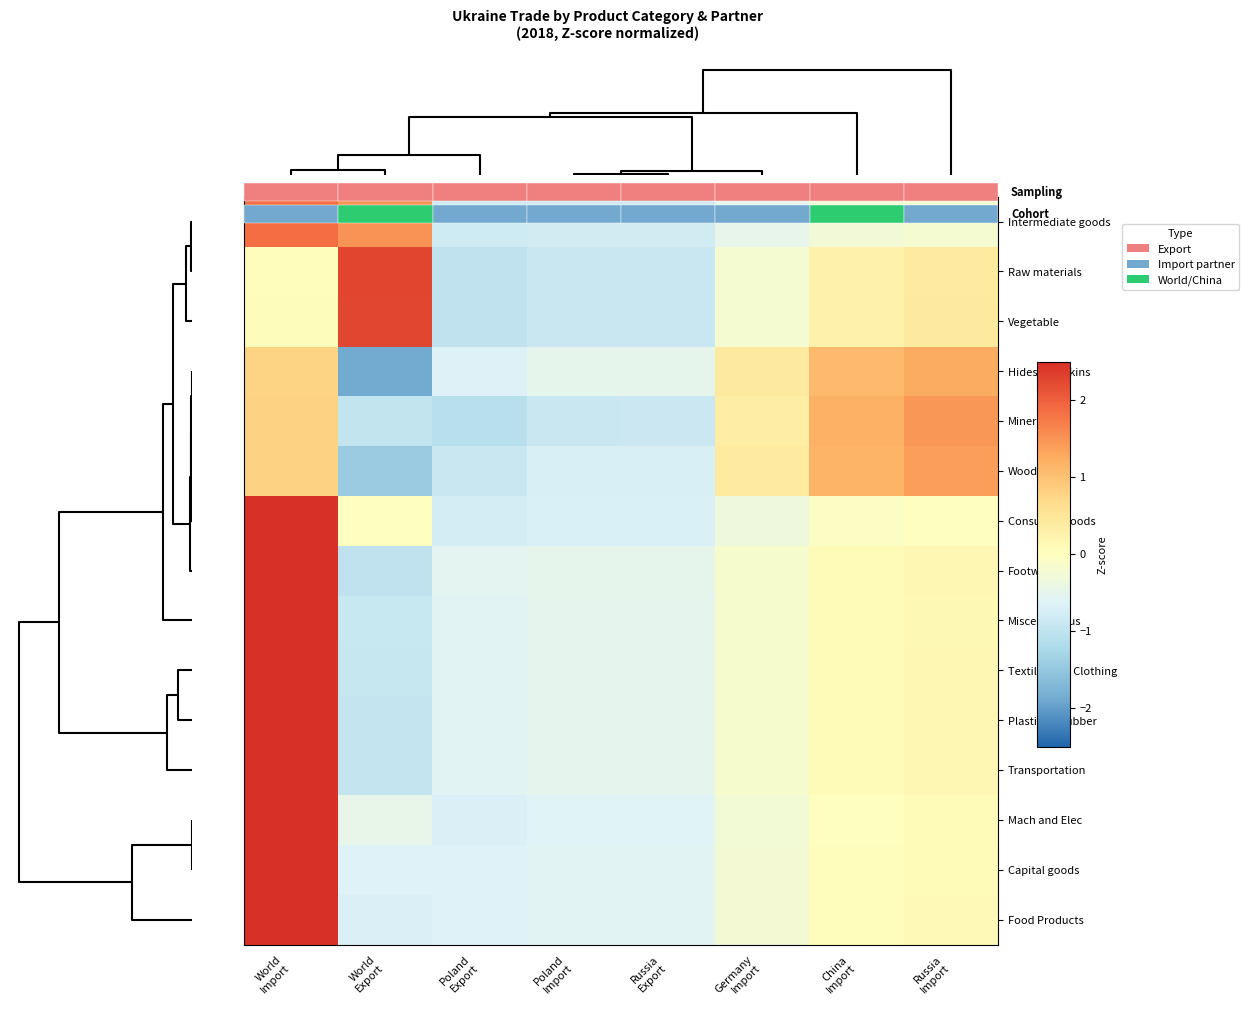

What is the spread (max minus min) of values at Germany Import?

0.9